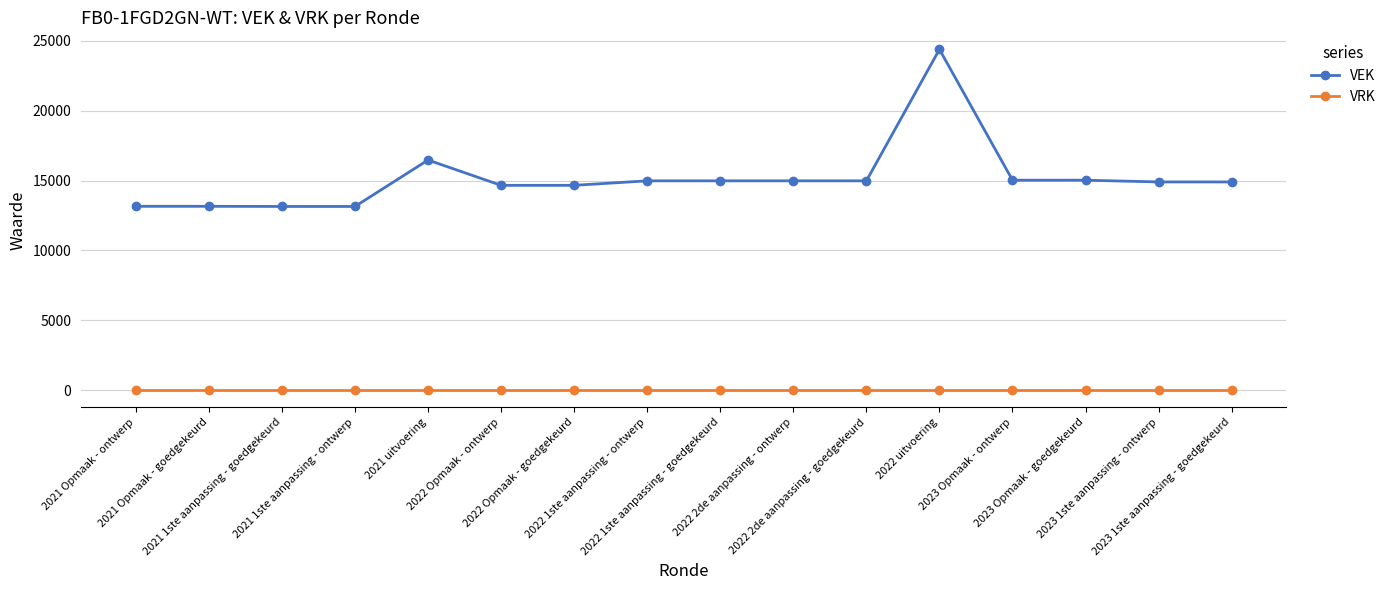

Between 2021 1ste aanpassing - ontwerp and 2022 1ste aanpassing - goedgekeurd, which series saw the biggest shift?

VEK